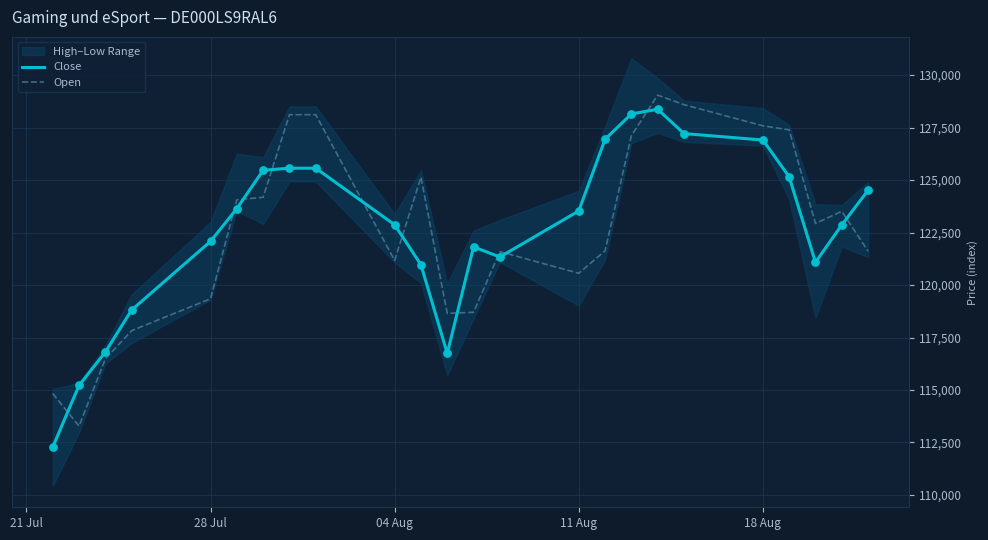

After their last crossing, which series has the higher values: Open or Close?

Close